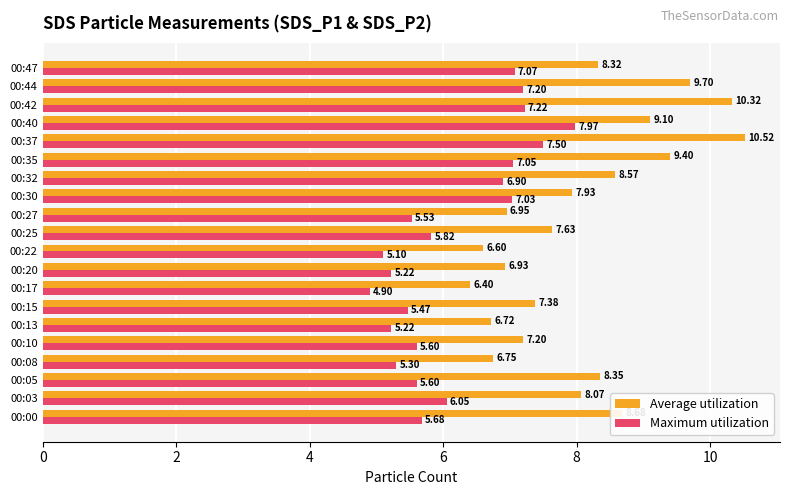

At which category is the sum across all series the highest?

00:37